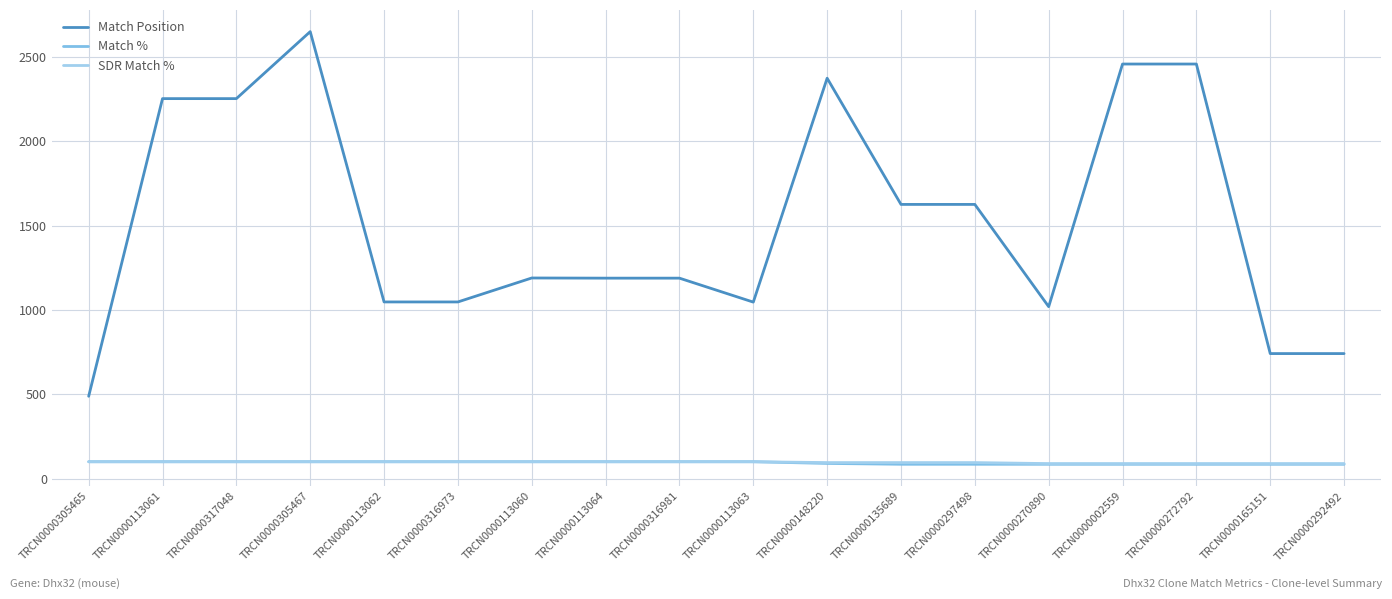

What is the sum of all Match Position values?

27384